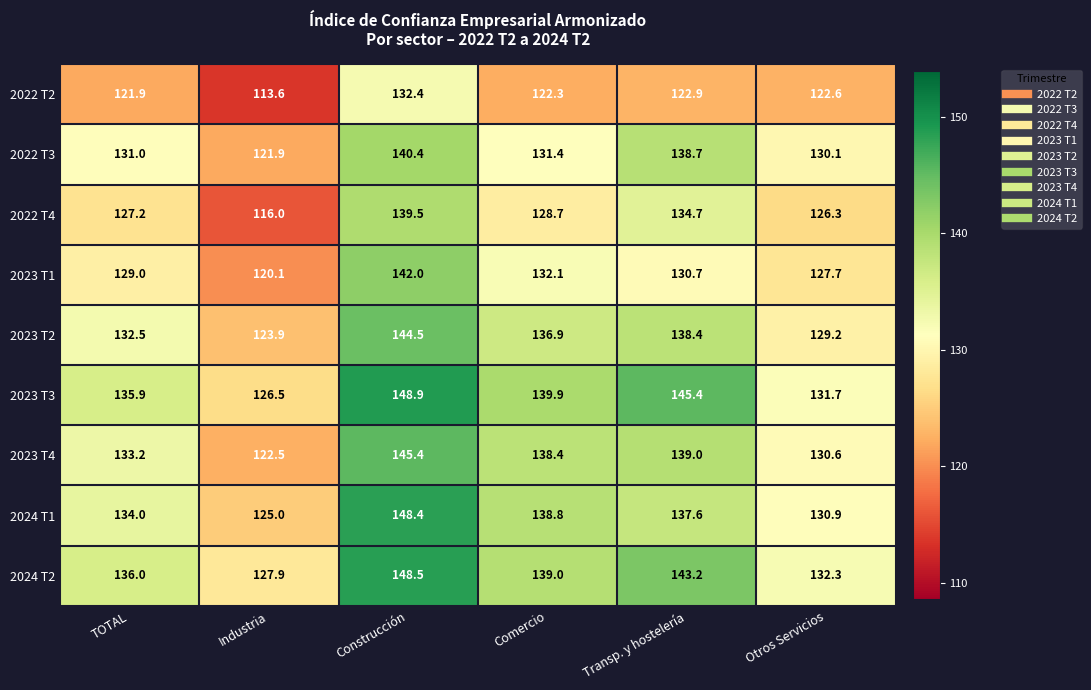

What is the minimum value shown in the chart?

113.6